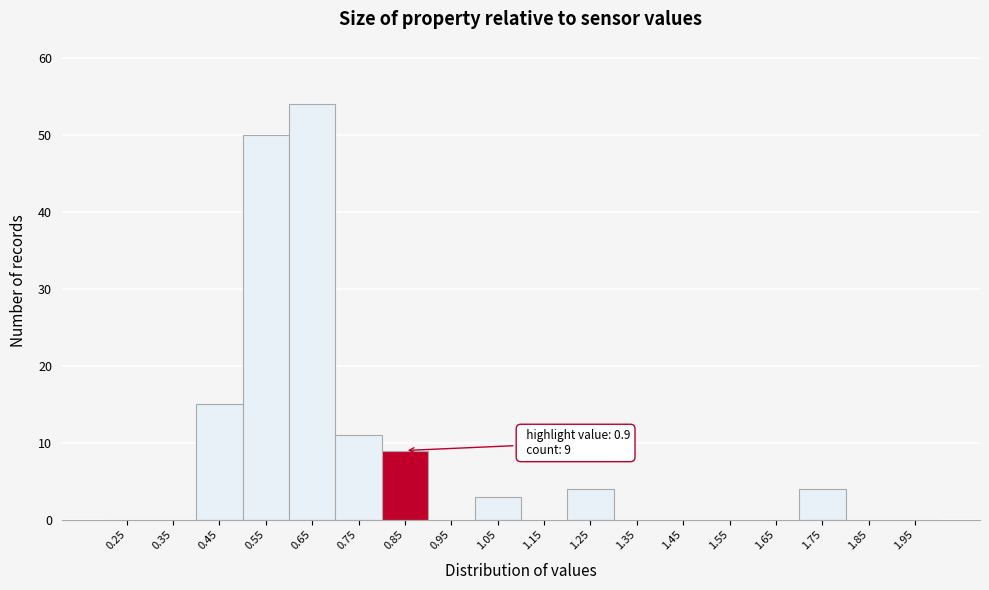

Reading right to left, extract all data points from this chart.

1.95=0	1.85=0	1.75=4	1.65=0	1.55=0	1.45=0	1.35=0	1.25=4	1.15=0	1.05=3	0.95=0	0.85=9	0.75=11	0.65=54	0.55=50	0.45=15	0.35=0	0.25=0